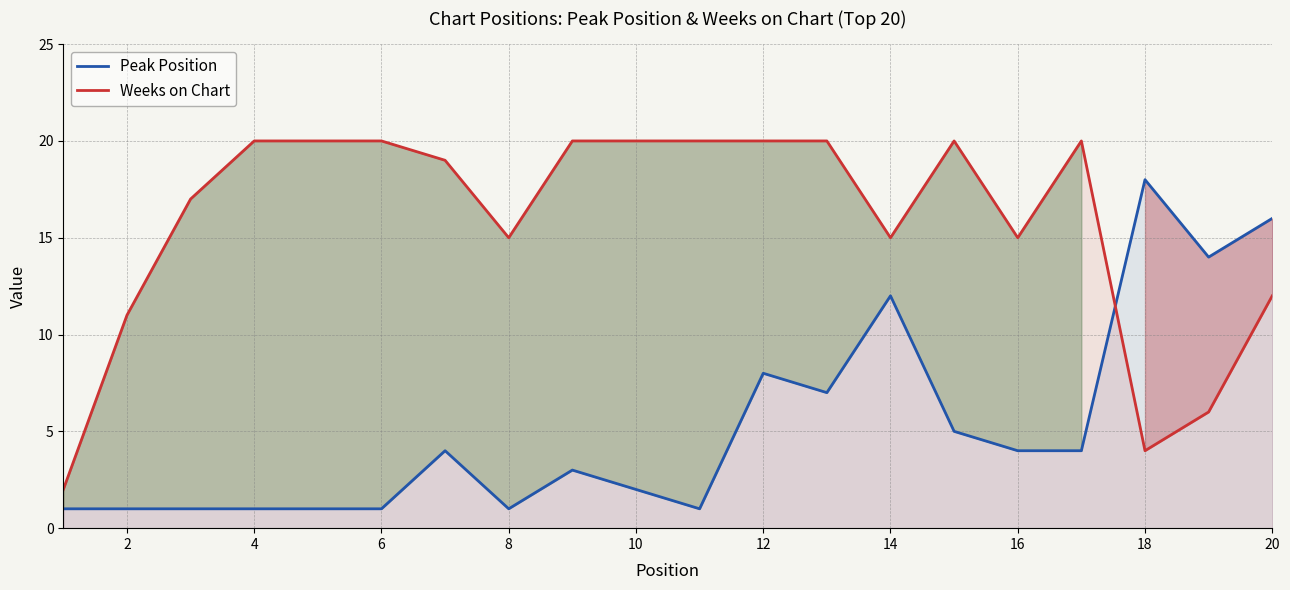

True or false: Peak Position has a value of 9 at 14.

False